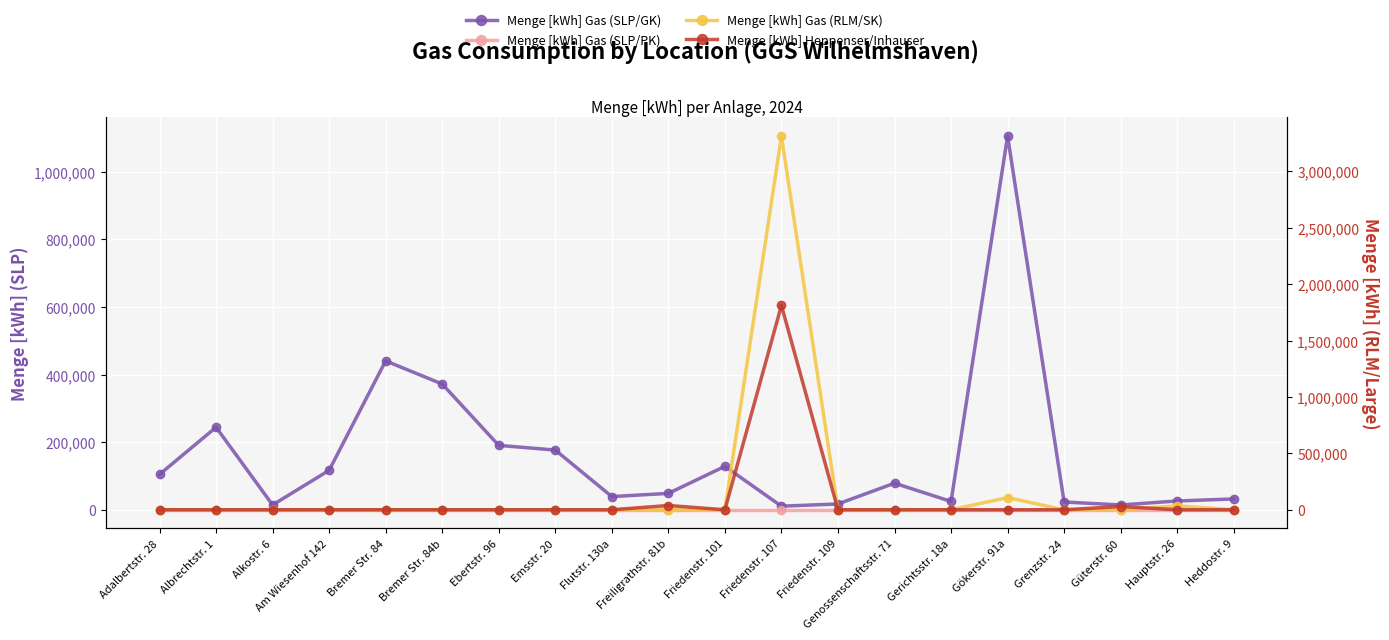

Is the value of Menge [kWh] Heppenser/Inhauser at Freiligrathstr. 81b greater than the value of Menge [kWh] Gas (SLP/GK) at Emsstr. 20?

No